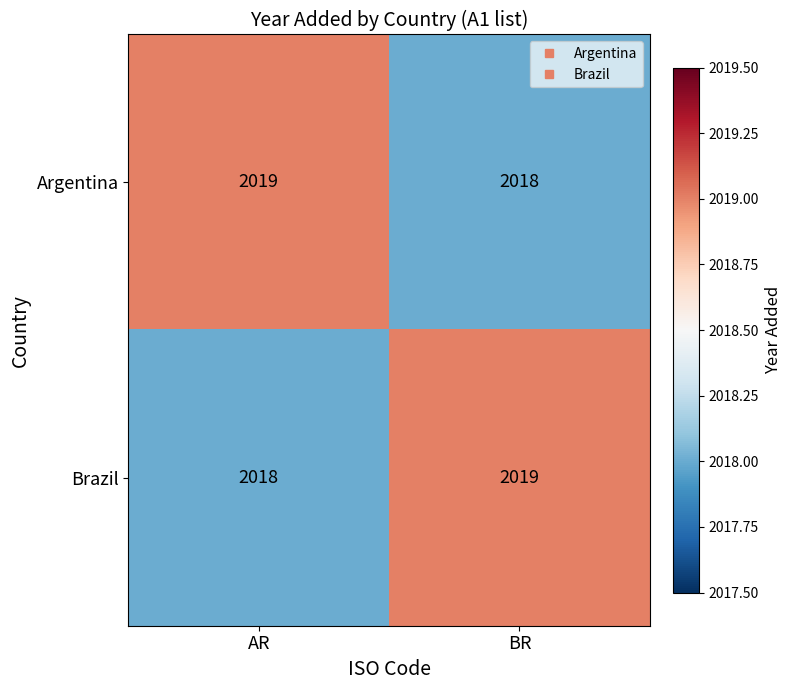

Read the Argentina value at AR.

2019